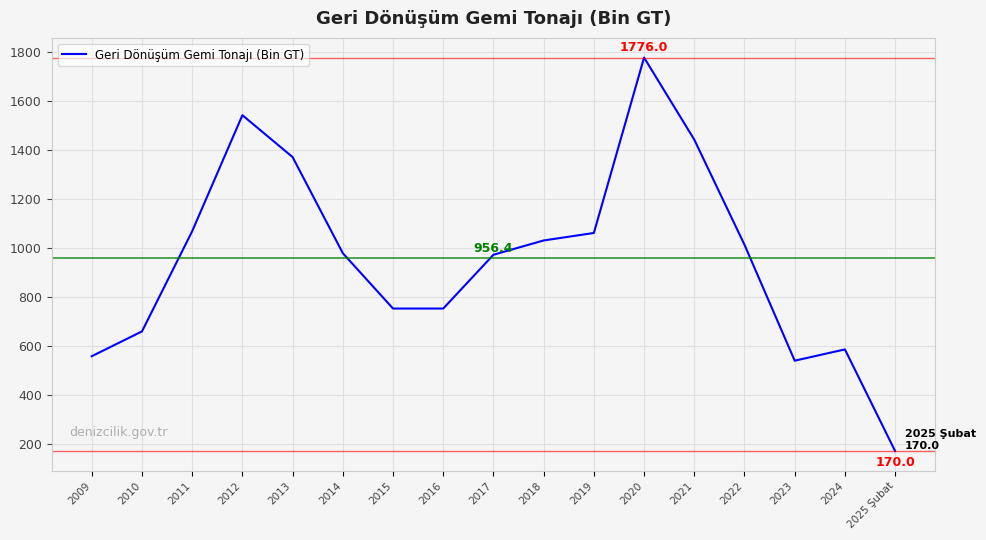

What is the smallest value displayed?

170.0